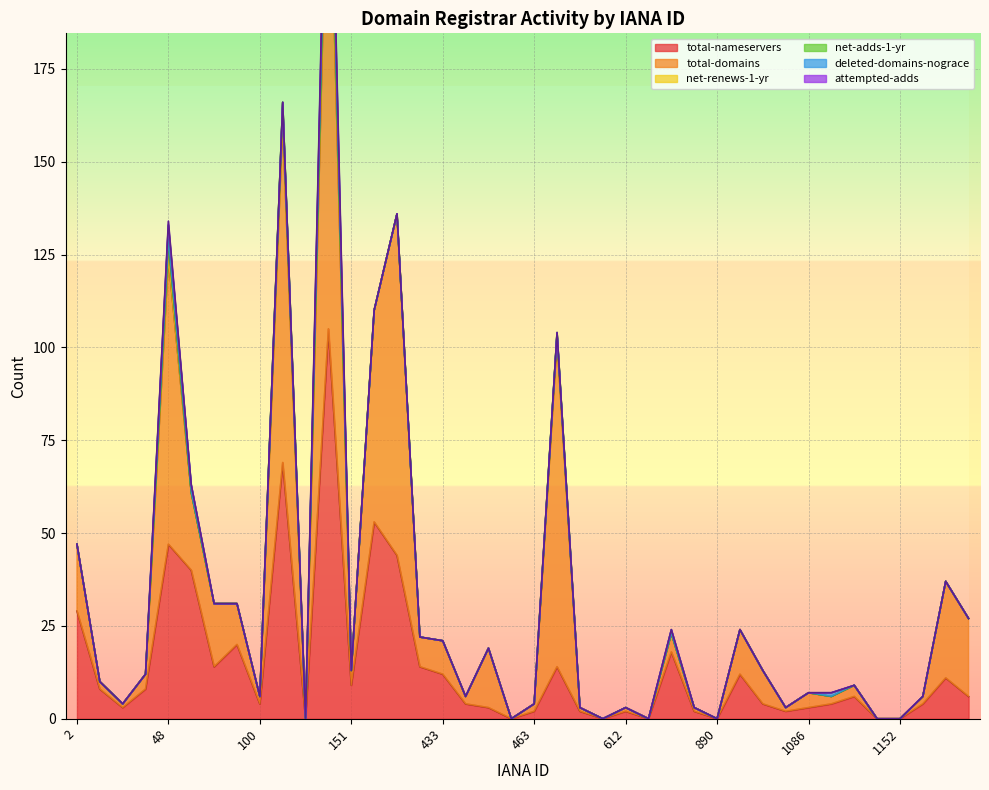

At which category does the chart reach its peak across all series?

146